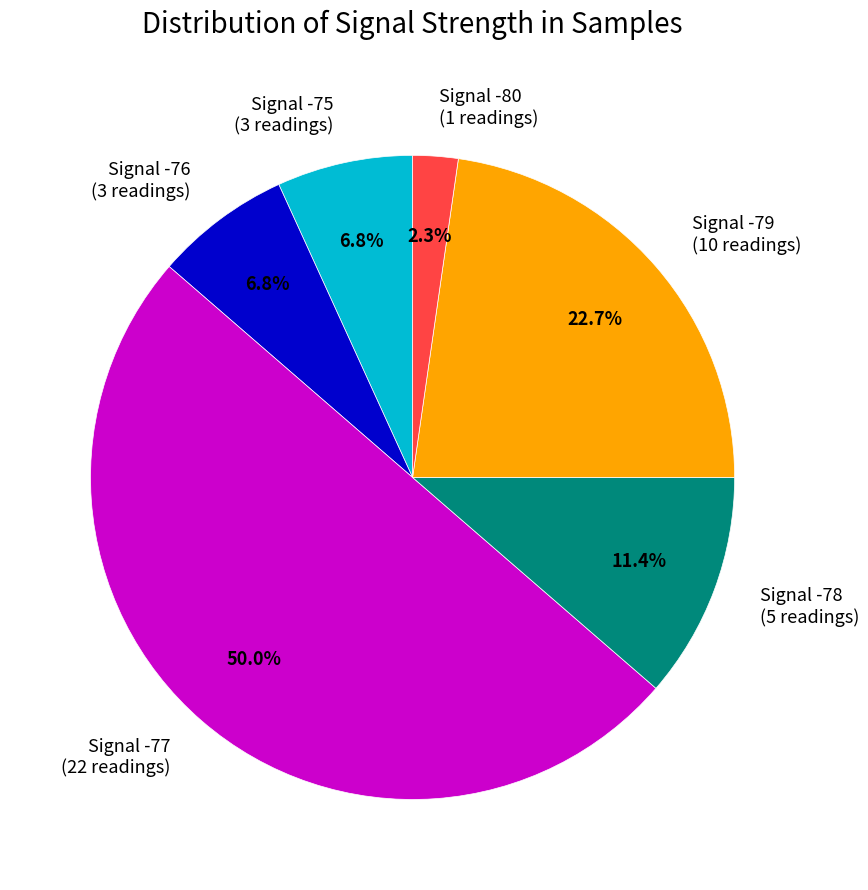

Does Signal -75 (3 readings) represent more than half of the total?

No